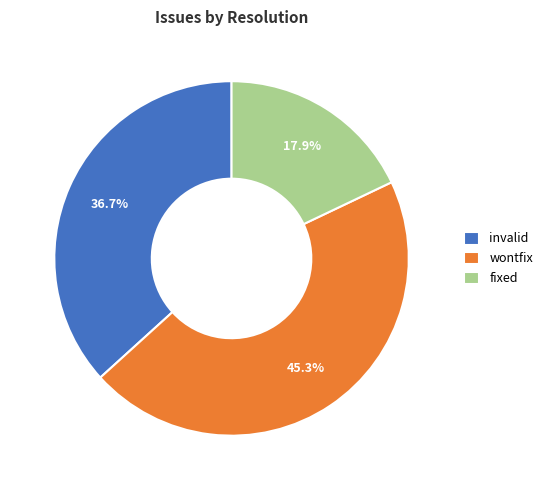

Does wontfix represent more than half of the total?

No